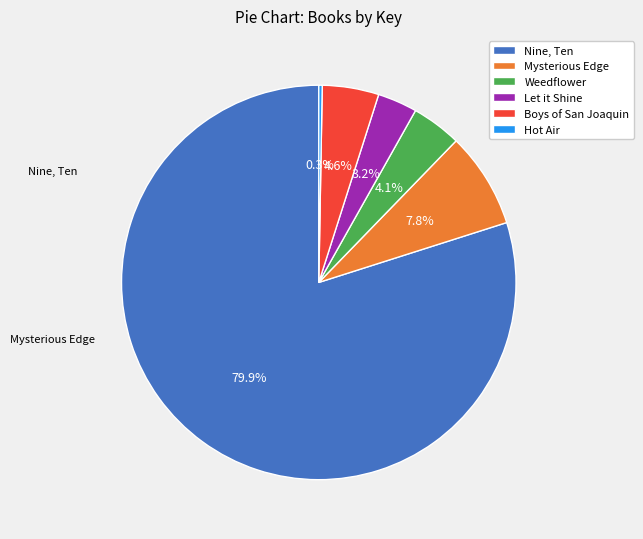

Which slice is the largest?

Nine, Ten